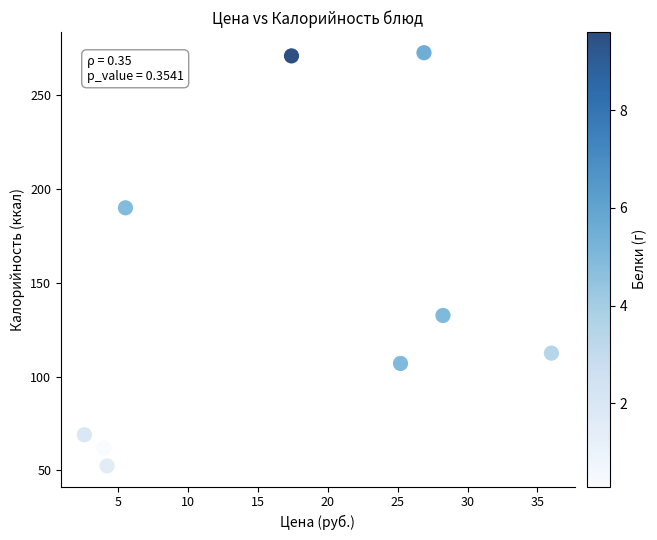

What is the average Y value?

141.0